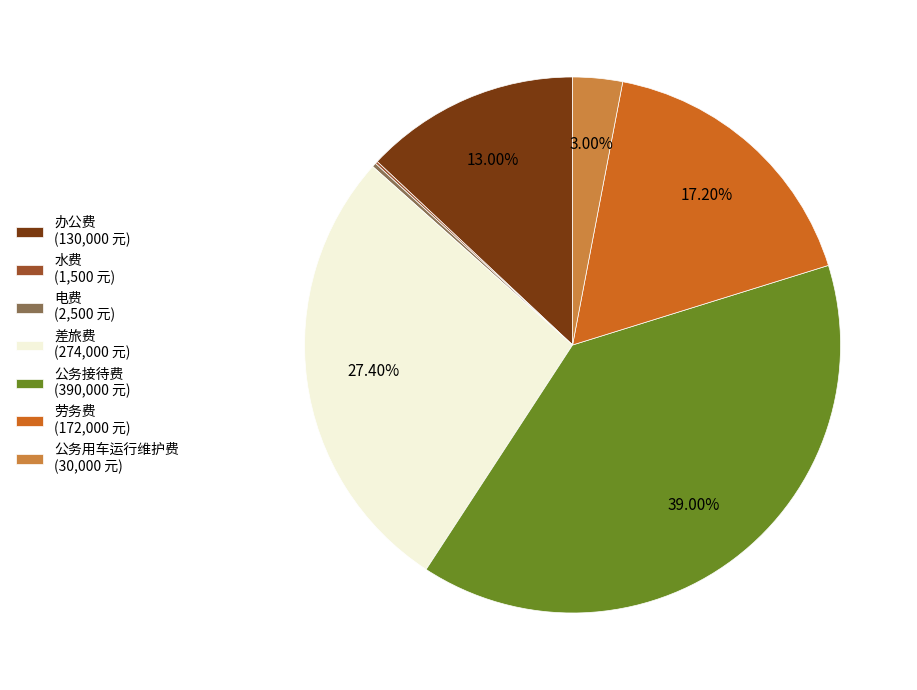

Approximately how many times larger is the value at 差旅费 (274,000 元) compared to 公务接待费 (390,000 元)?

0.7